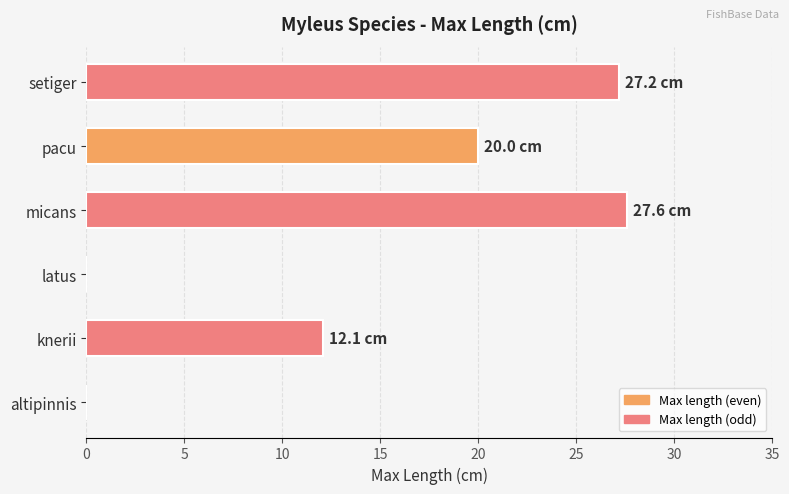

What is the sum of all values?

86.9